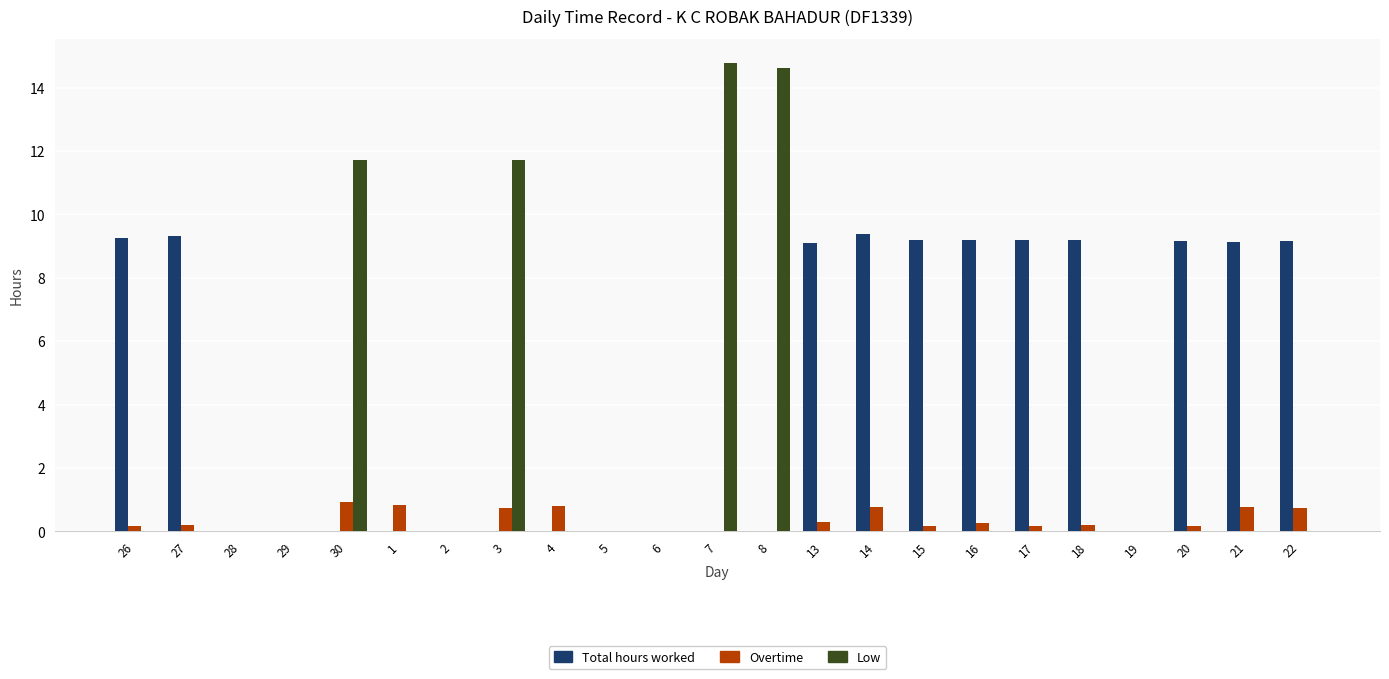

Does the chart contain stacked bars?

No